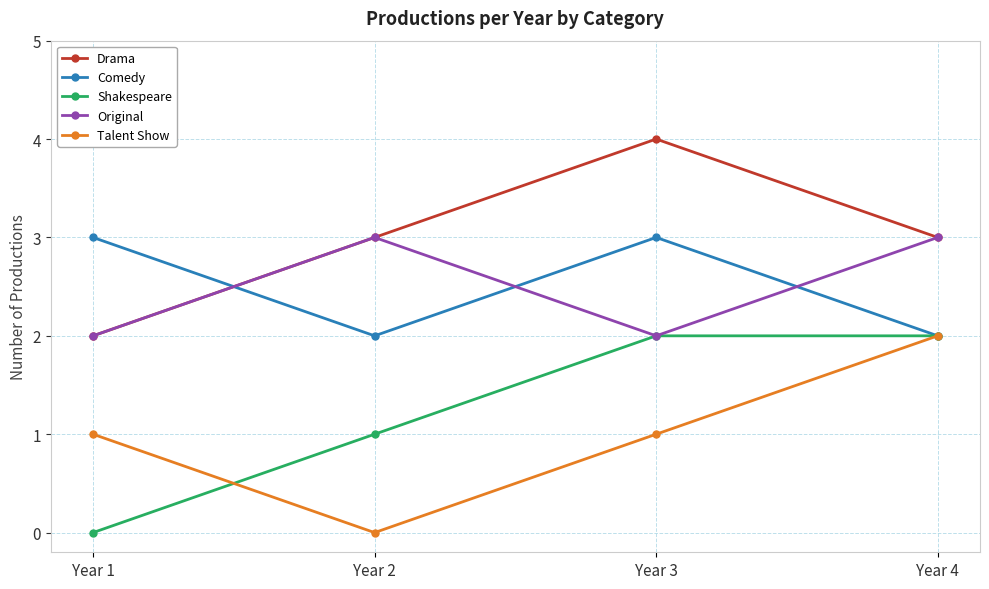

Is this an area chart (filled region under the line)?

No